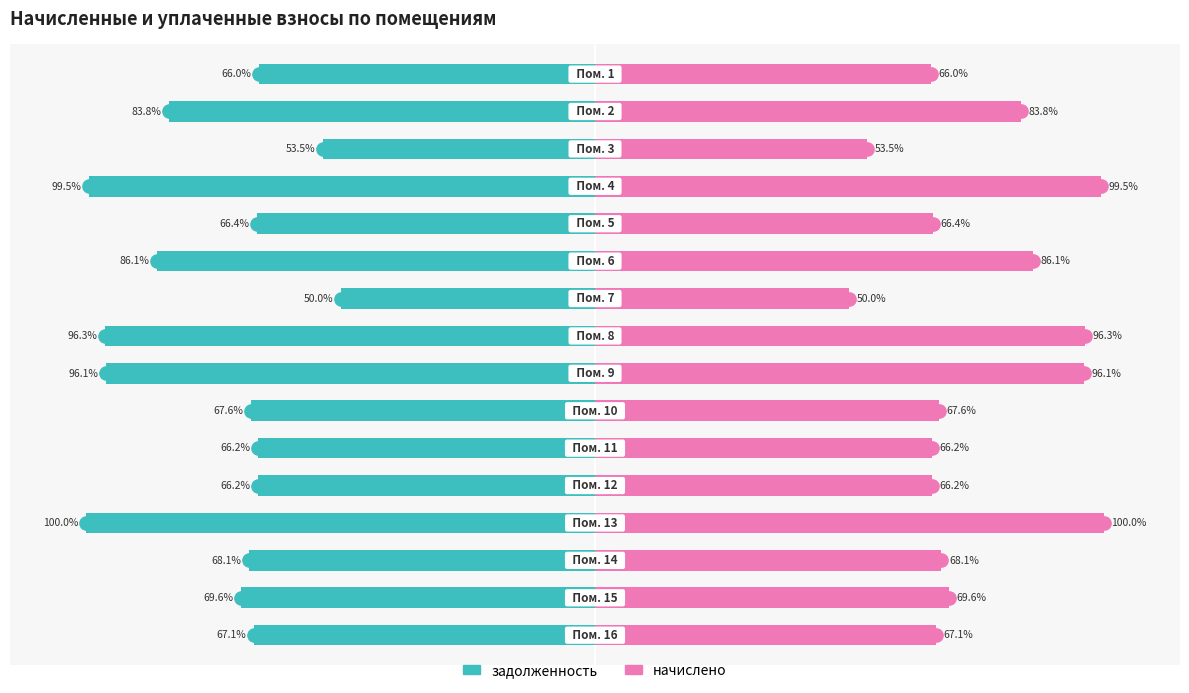

Which series has the largest total across all categories?

начислено